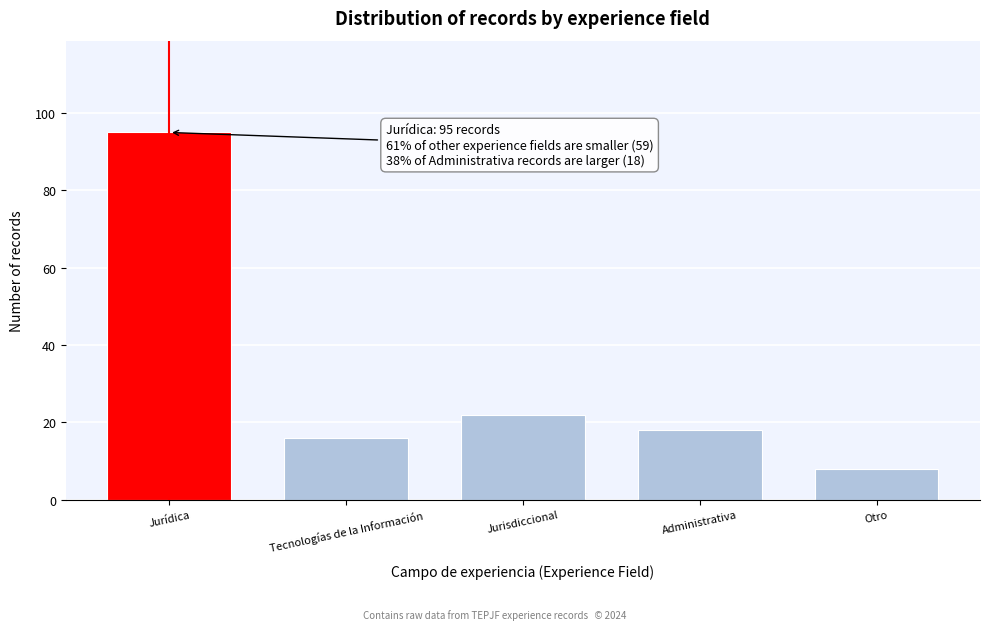

Reading right to left, list all the values displayed in this chart.

Otro=8	Administrativa=18	Jurisdiccional=22	Tecnologías de la Información=16	Jurídica=95